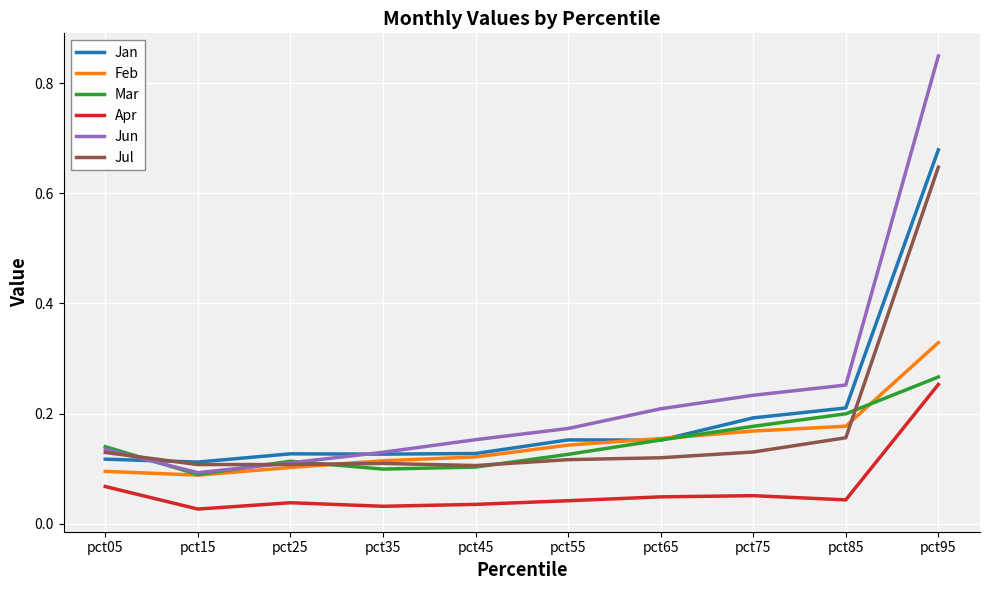

Which series has the widest spread of values?

Jun